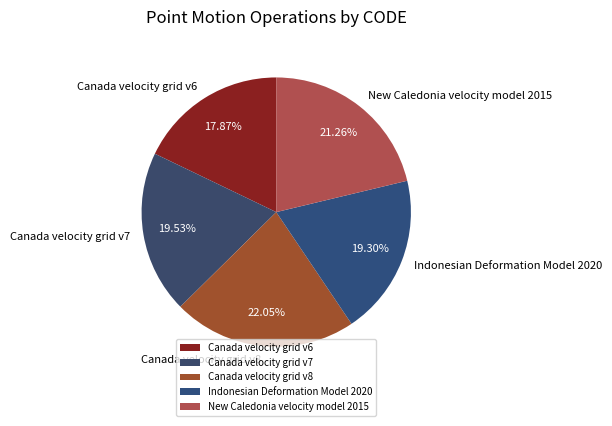

Between Canada velocity grid v6 and Canada velocity grid v8, which is larger?

Canada velocity grid v8